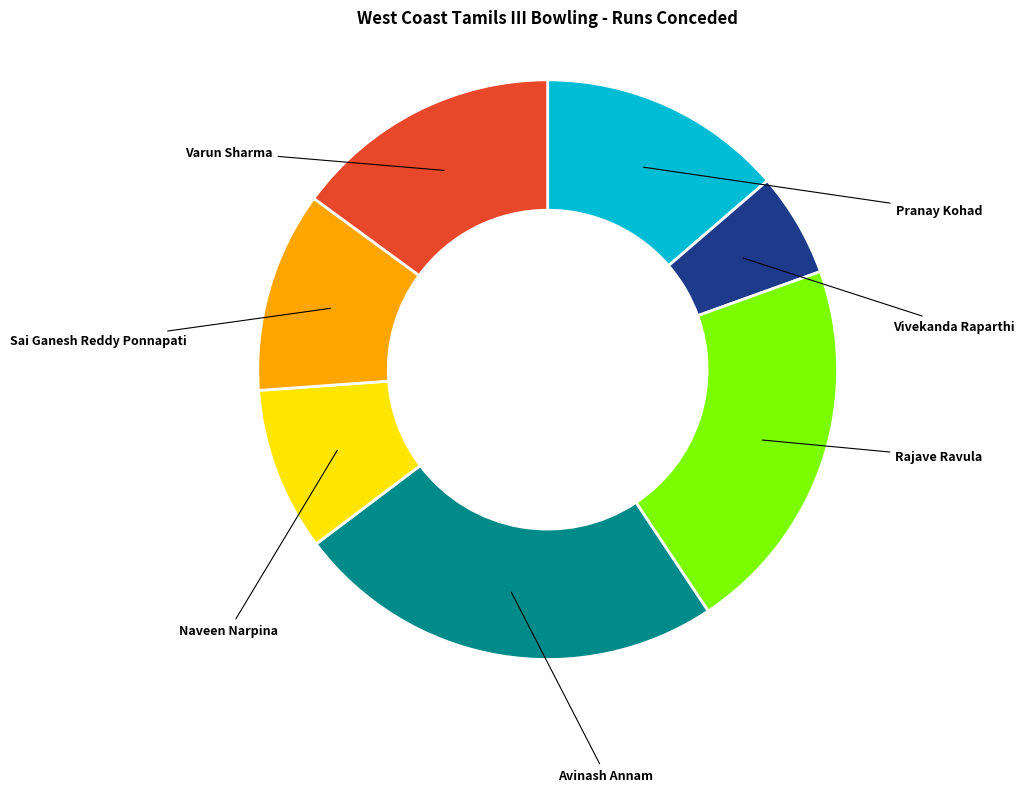

Which has a higher value, Naveen Narpina or Vivekanda Raparthi?

Naveen Narpina